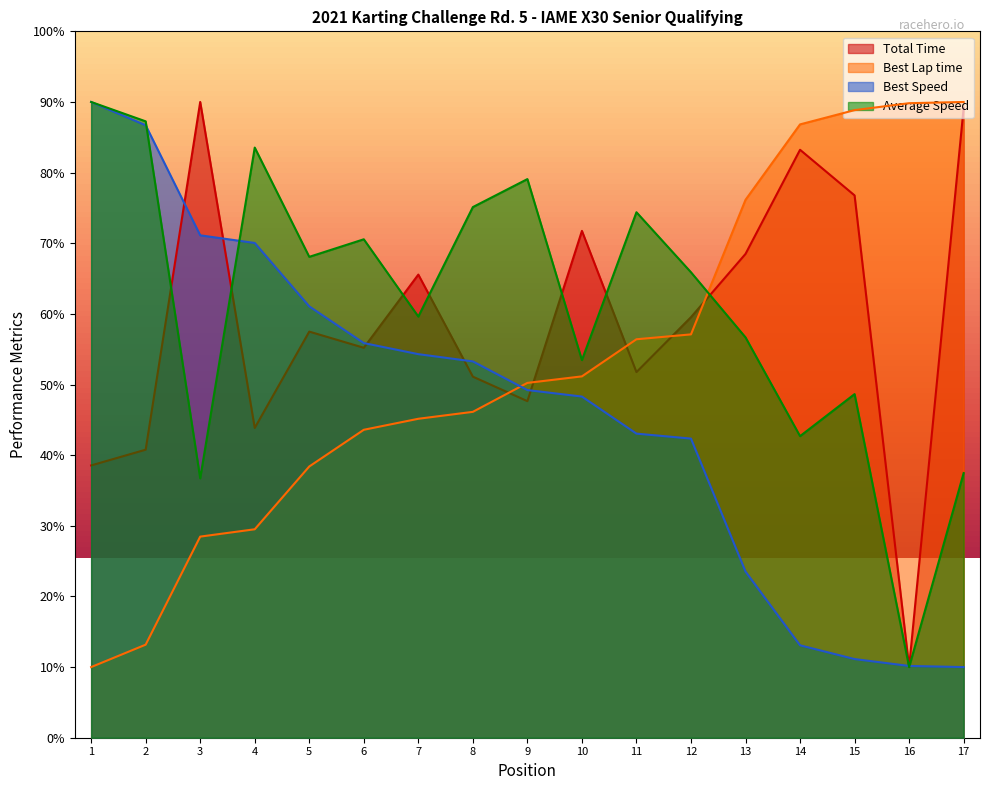

The value of Best Lap time at 15 is 43.6. True or false?

False